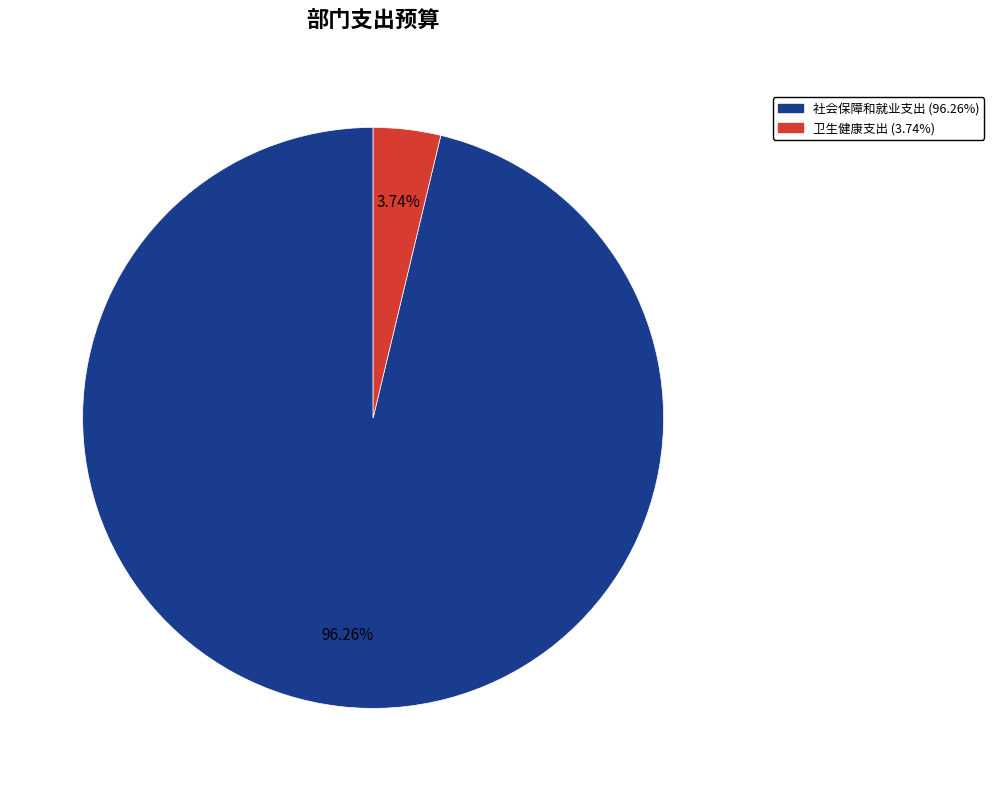

Approximately how many times larger is the value at 社会保障和就业支出 compared to 卫生健康支出?

25.7